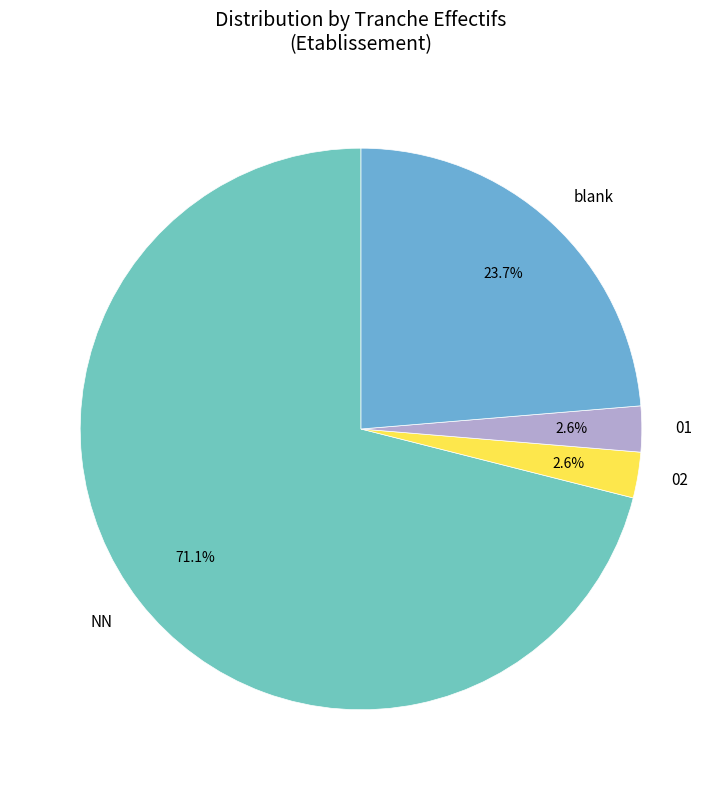

Count the number of slices in the pie.

4